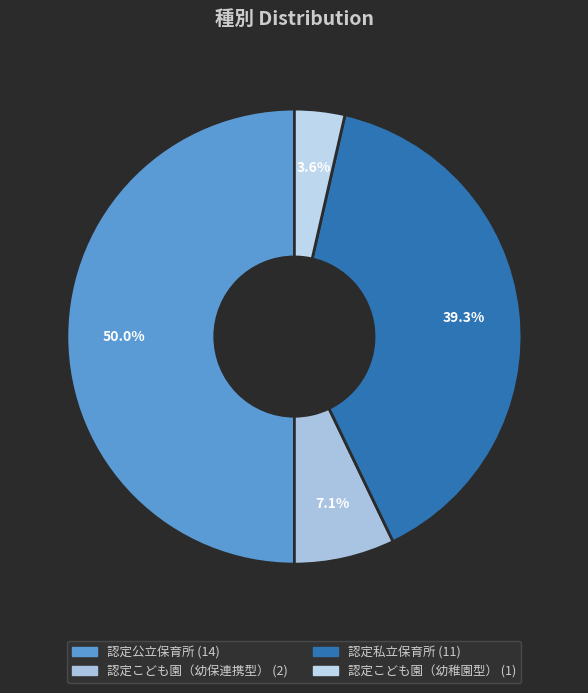

To the nearest percent, what is the difference between the 認定私立保育所 and 認定こども園（幼稚園型） slice percentages?

36%